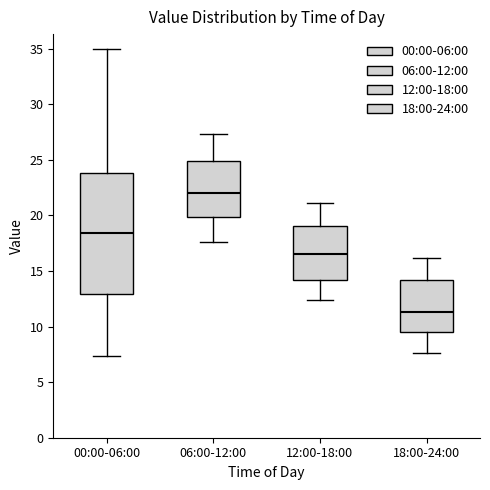

Where does the upper whisker of the box for 18:00-24:00 end on the y-axis? The values are not printed on the chart, so give them approximately, as read against the axis.

16.0